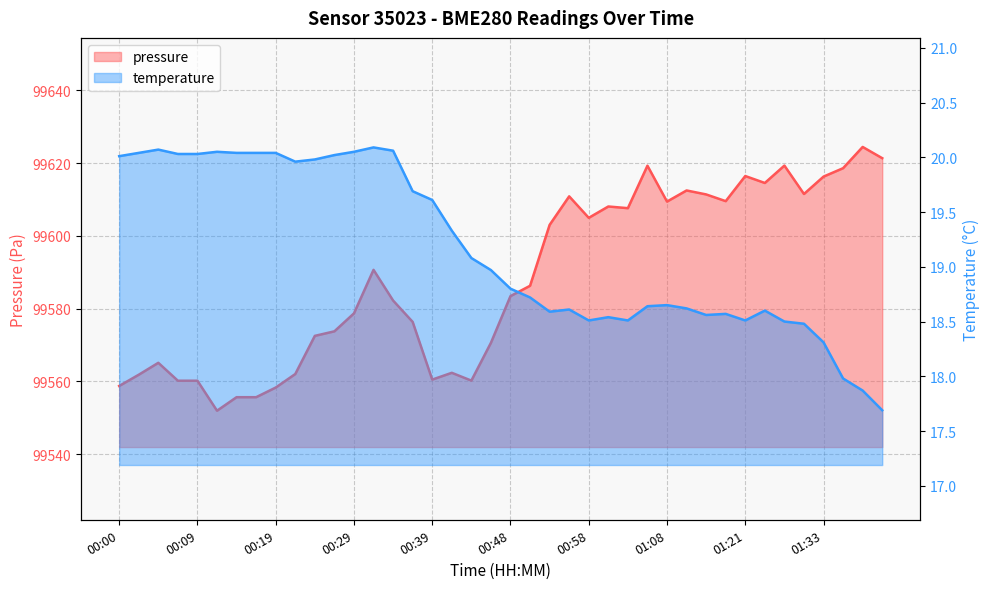

What is the sum of all pressure values?

3983526.4